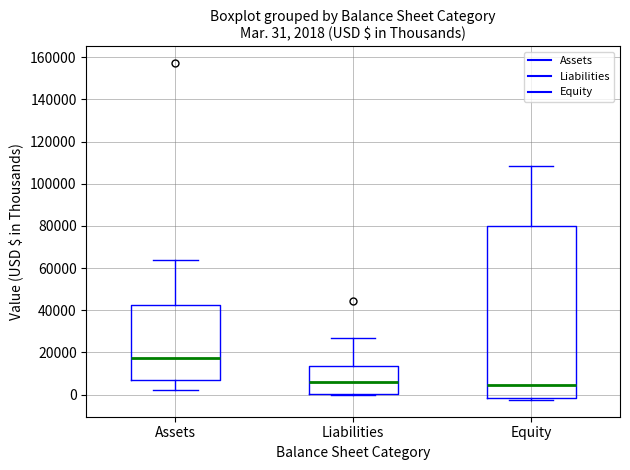

Which box's median line is the highest?

Assets